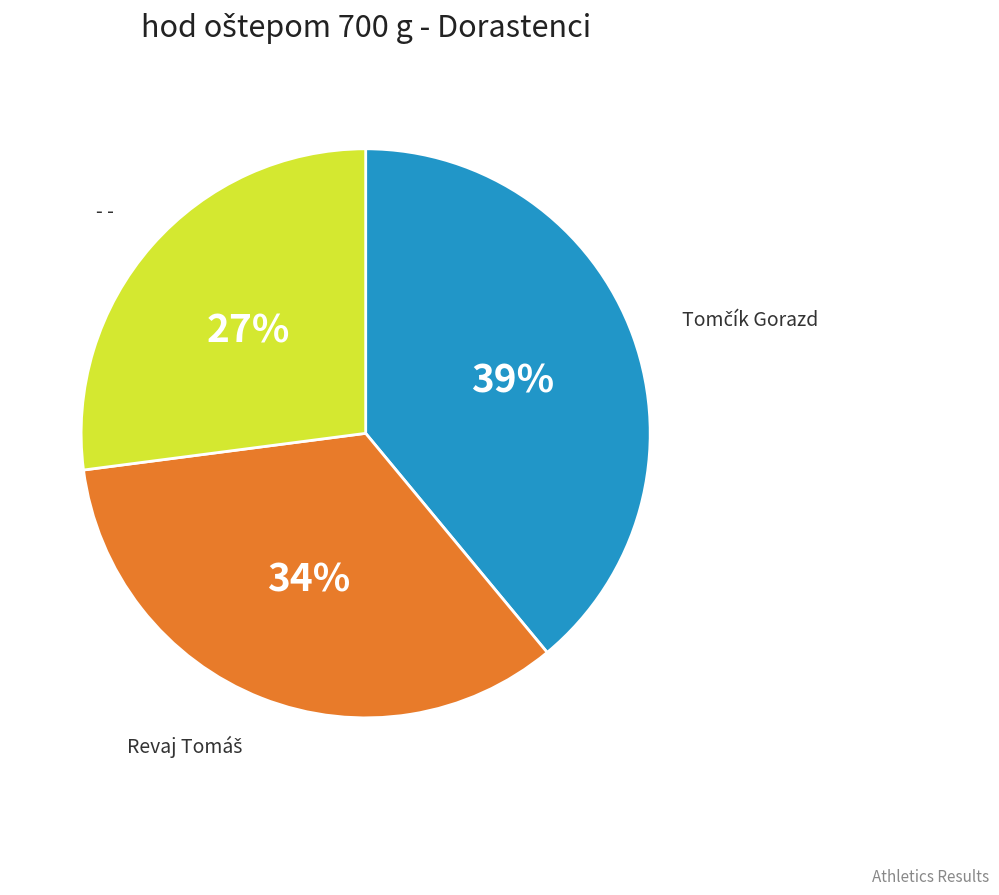

Is it true that - - is 40% of the pie?

False